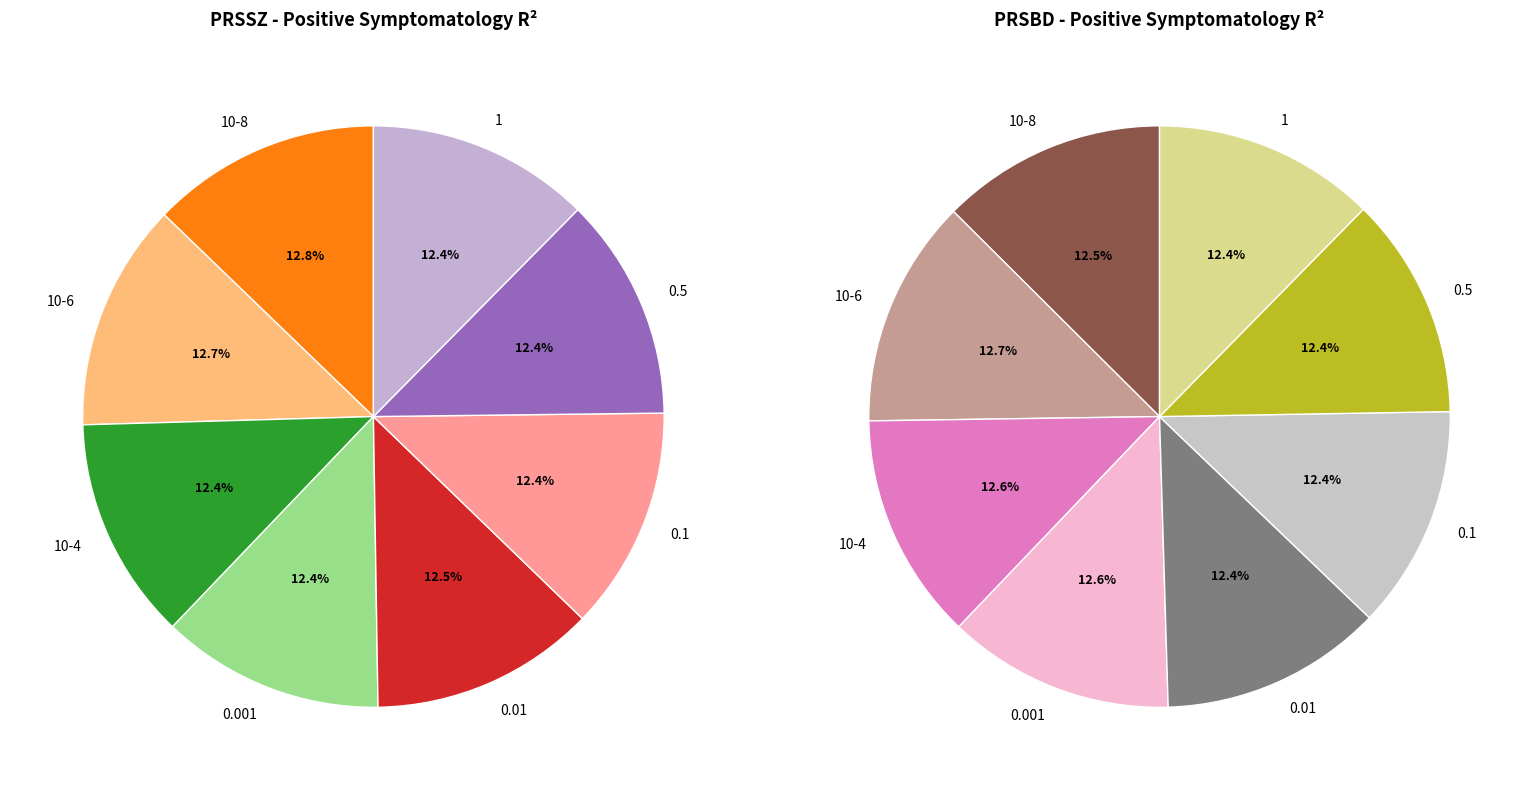

Is there any slice that represents more than half of the pie?

No